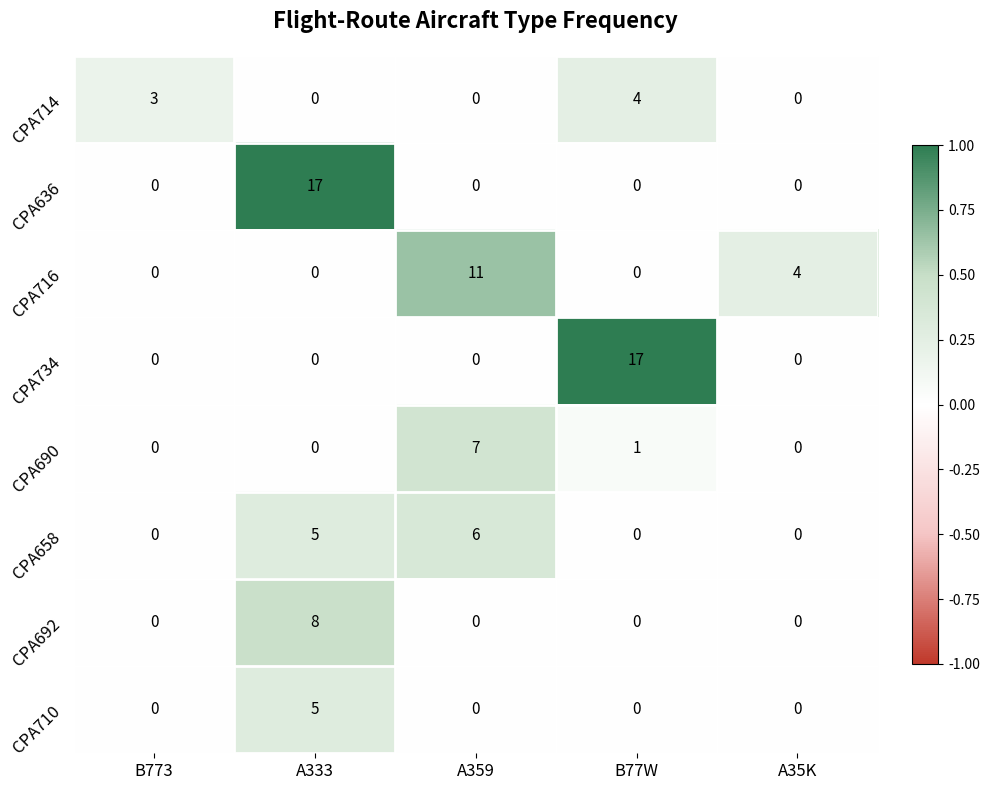

Where is CPA716 nearest to the value 5?

A35K